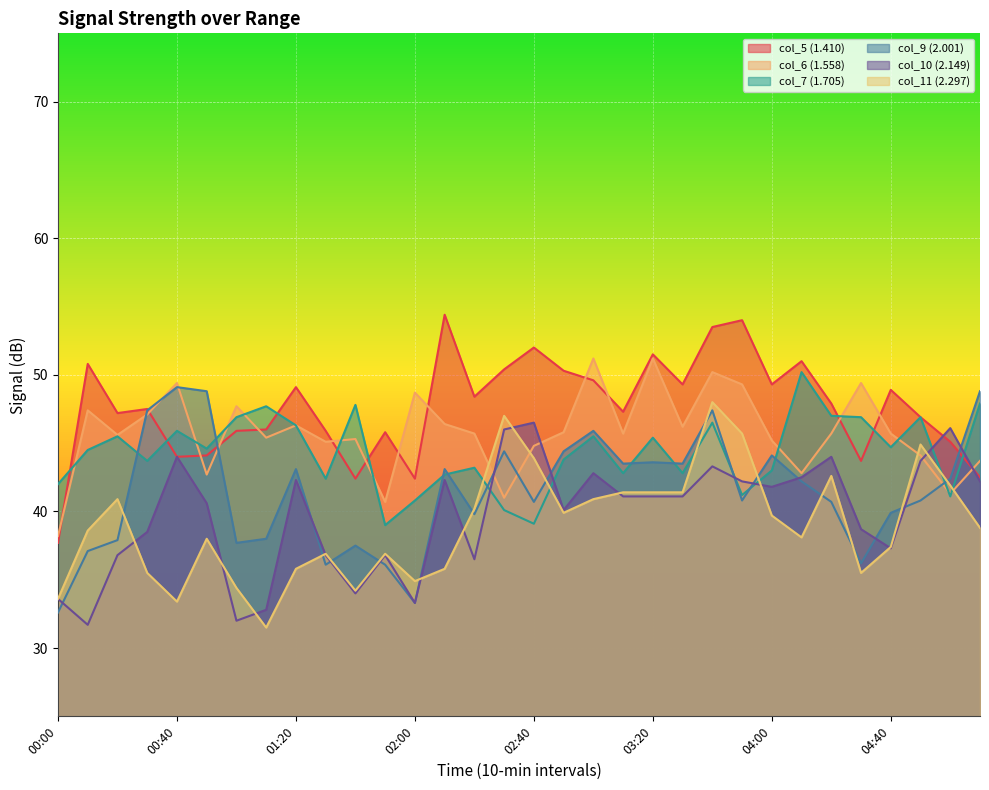

Read the col_7 (1.705) value at 04:20.

47.0